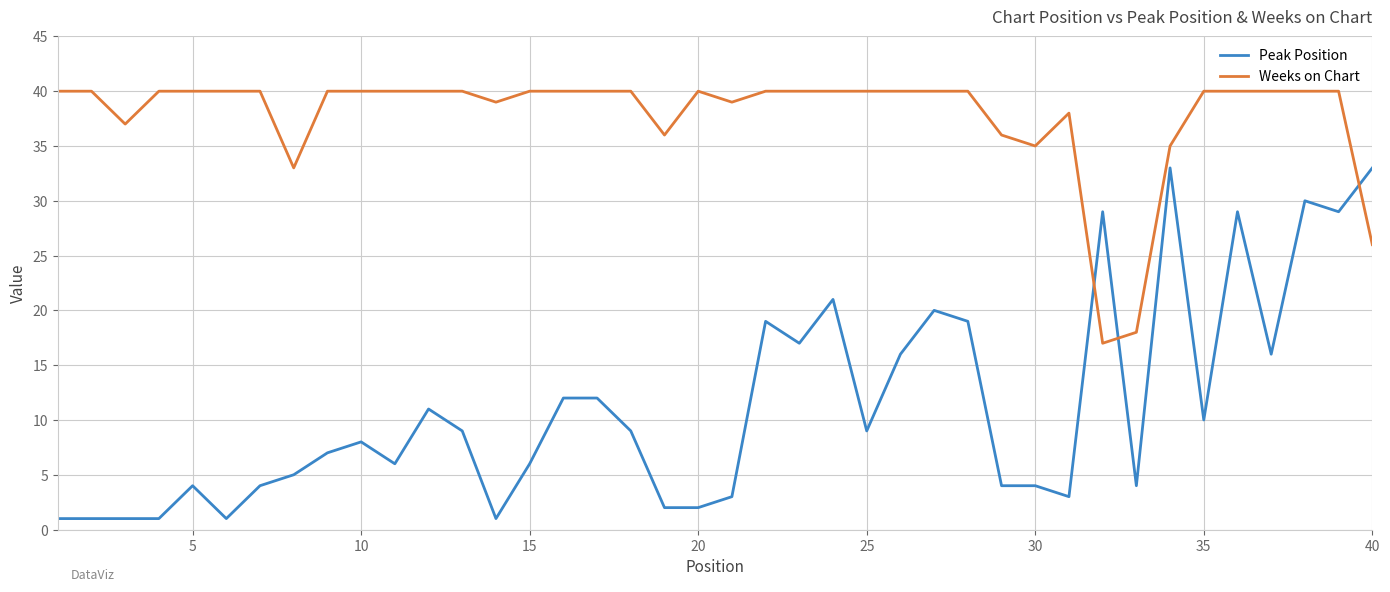

What is the difference between the maximum and minimum values in the Weeks on Chart series?

23